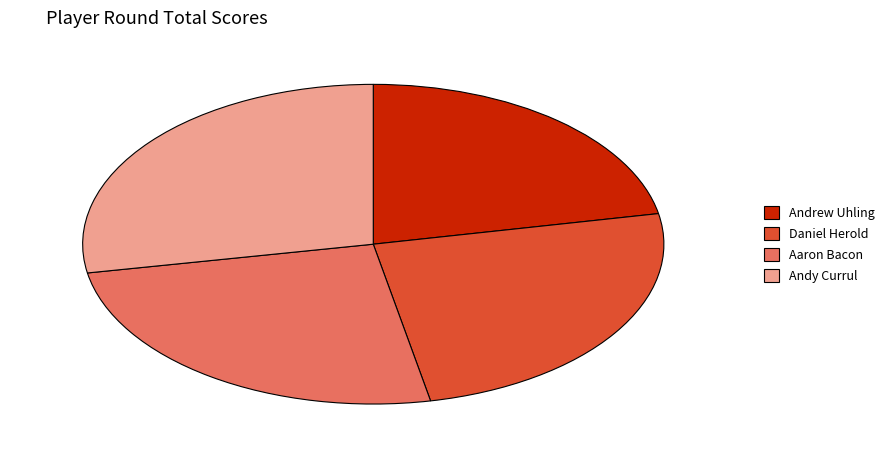

What is the smallest slice in the pie chart?

Andrew Uhling